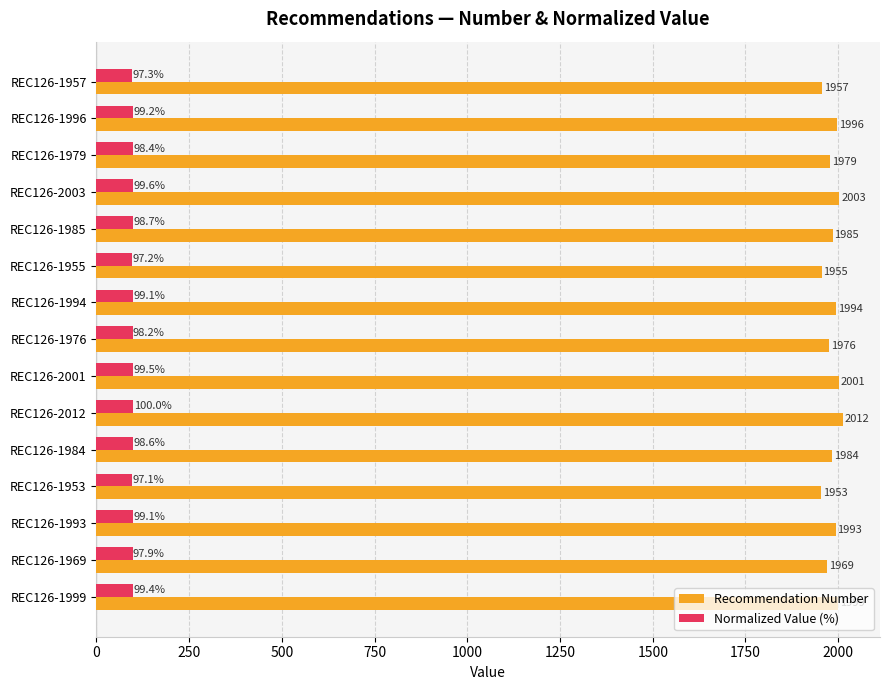

Is it true that Normalized Value (%) equals 169.5 at REC126-1953?

False